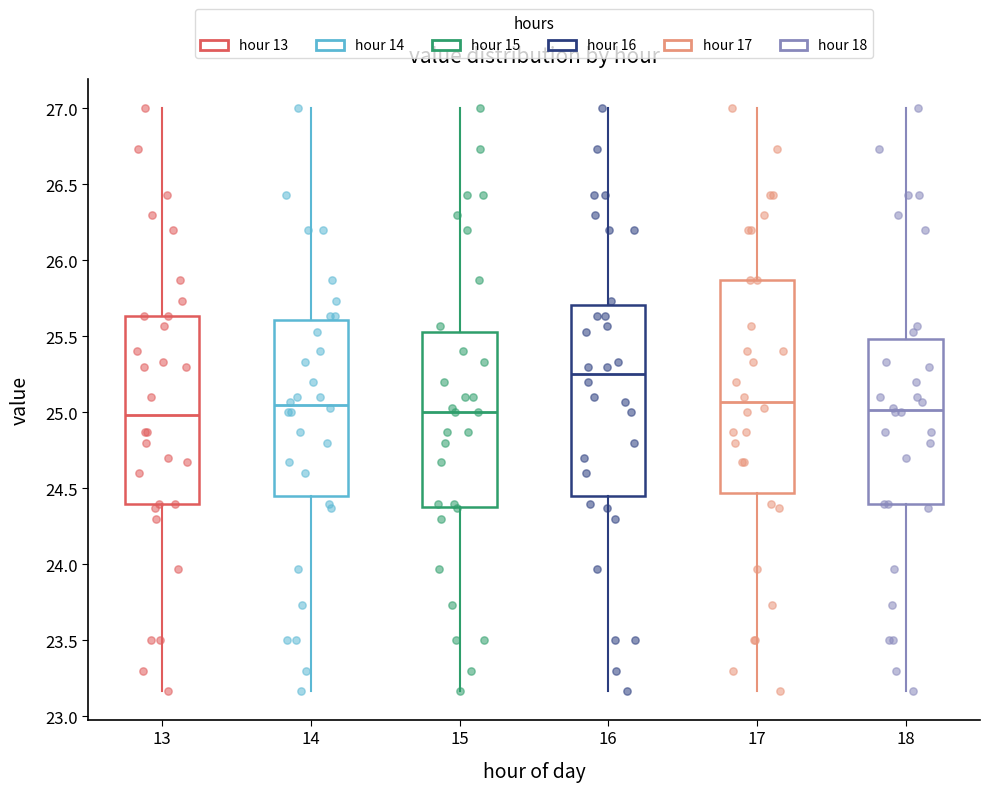

Reading left to right, read every box against the y-axis: the position of its median line, the range the box covers, and the ends of its whiskers. The values are not printed on the chart, so give them approximately, as read against the axis.

13: median 25.00, box 24.40 to 25.65, whiskers 23.15 to 27.00
14: median 25.05, box 24.45 to 25.60, whiskers 23.15 to 27.00
15: median 25.00, box 24.40 to 25.55, whiskers 23.15 to 27.00
16: median 25.25, box 24.45 to 25.70, whiskers 23.15 to 27.00
17: median 25.05, box 24.45 to 25.85, whiskers 23.15 to 27.00
18: median 25.00, box 24.40 to 25.50, whiskers 23.15 to 27.00